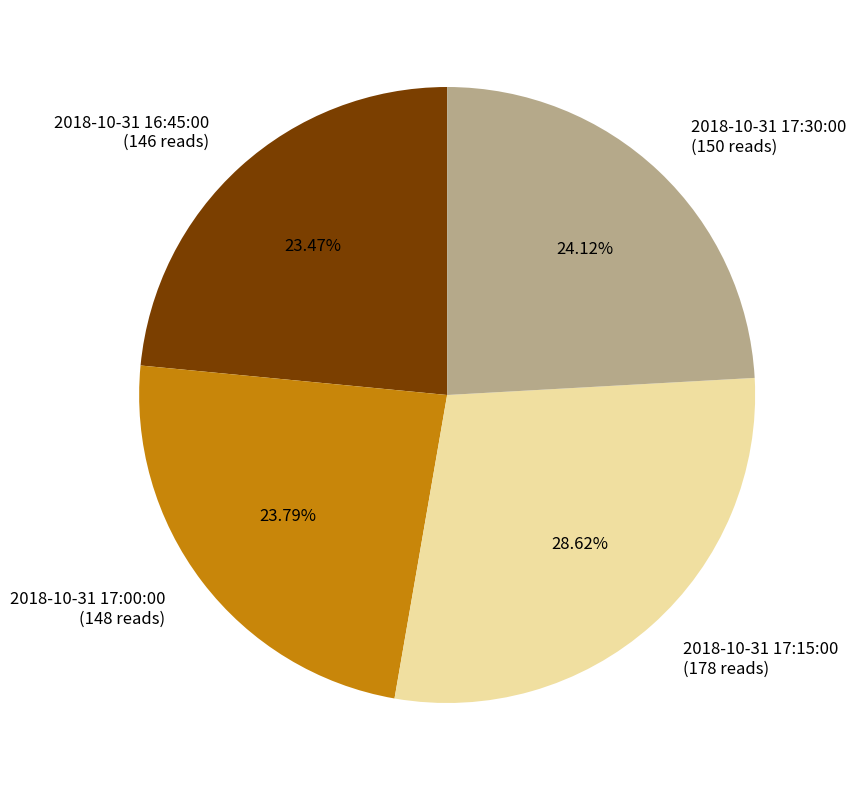

Is 2018-10-31 16:45:00 the majority of the pie?

No